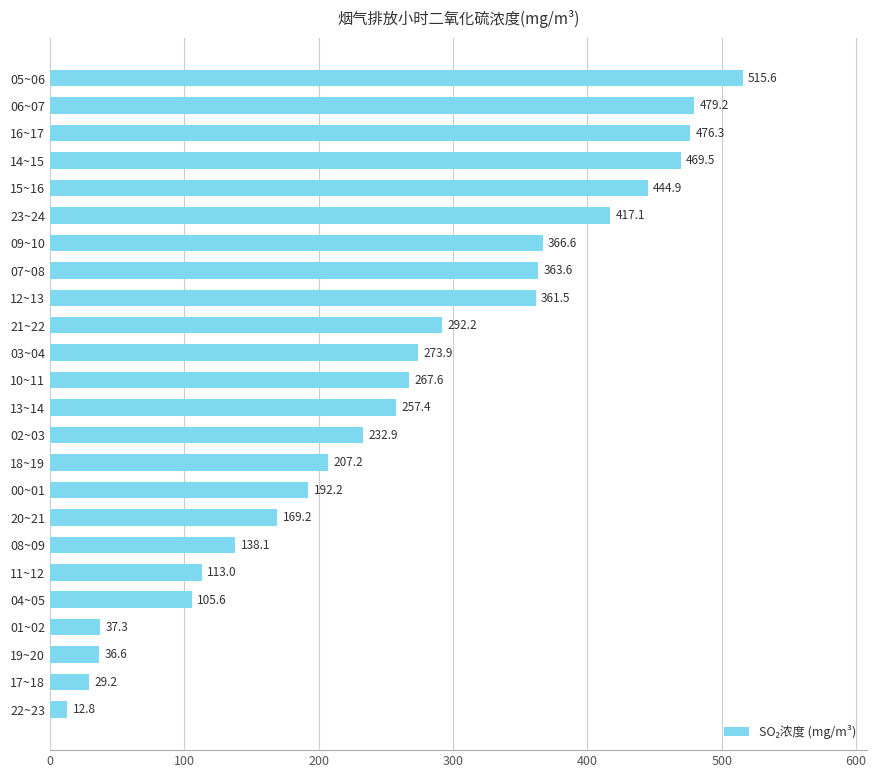

Where is the data nearest to the value 264?

10~11